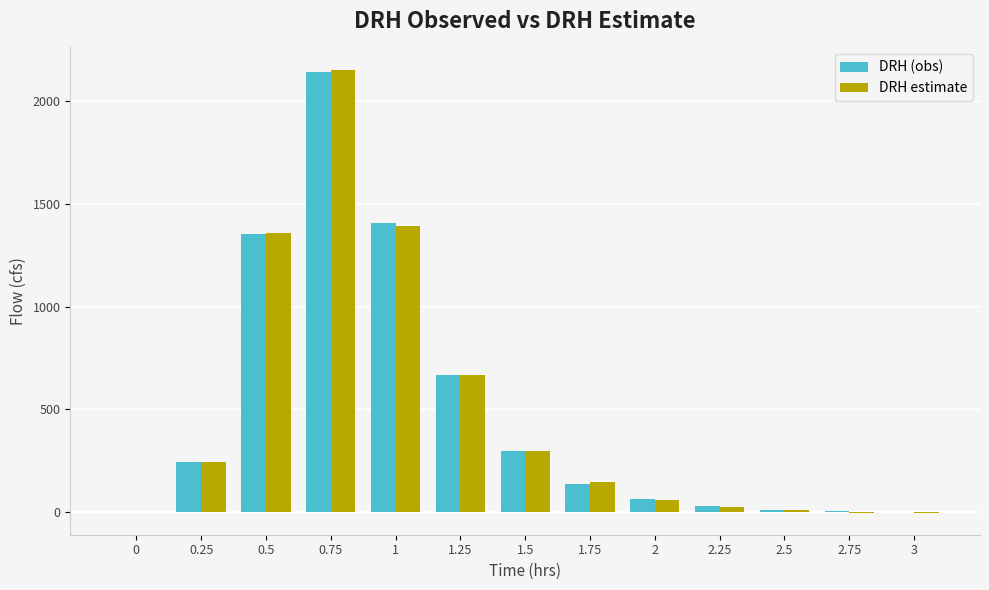

What is the maximum value shown in the chart?

2150.7